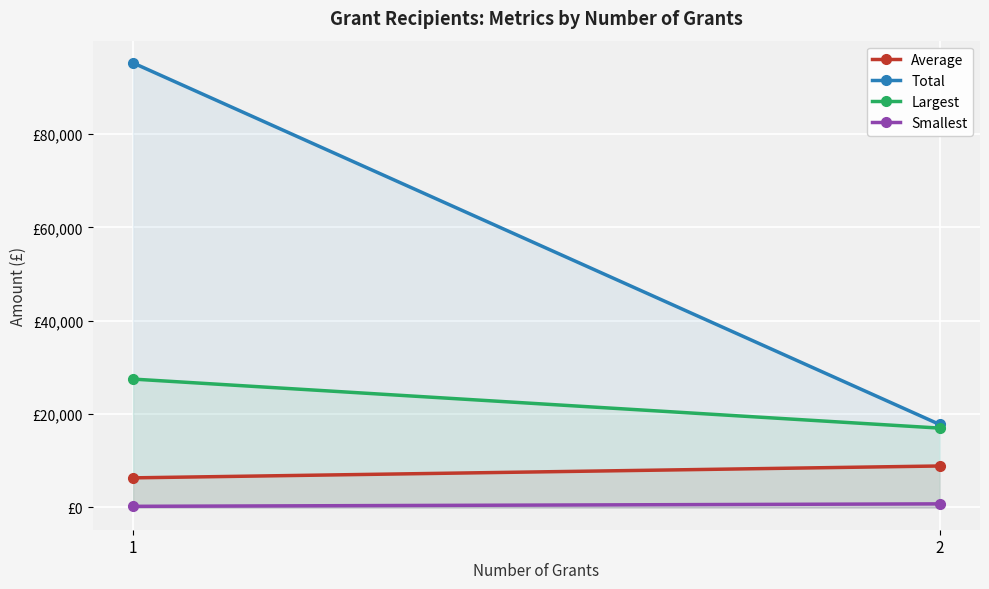

Is it true that Average equals 8889 at 2?

True